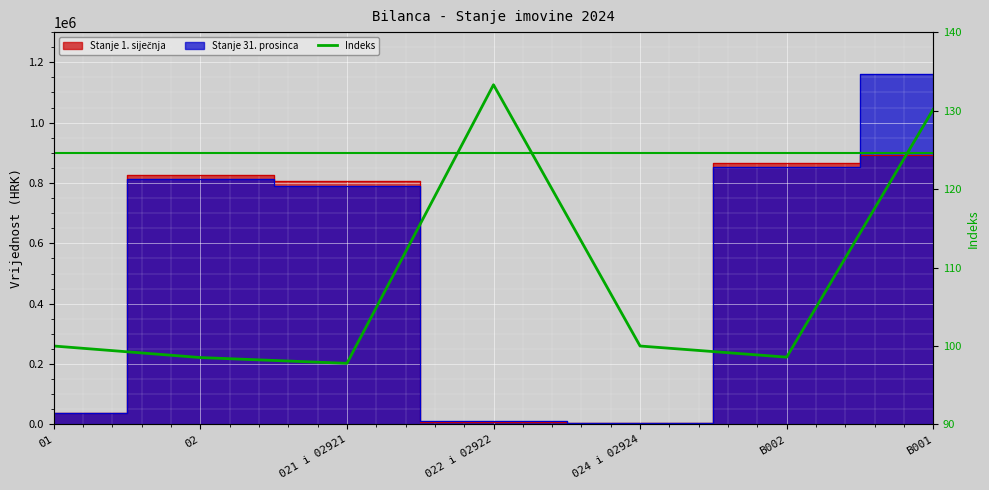

How many lines are shown in the chart?

1